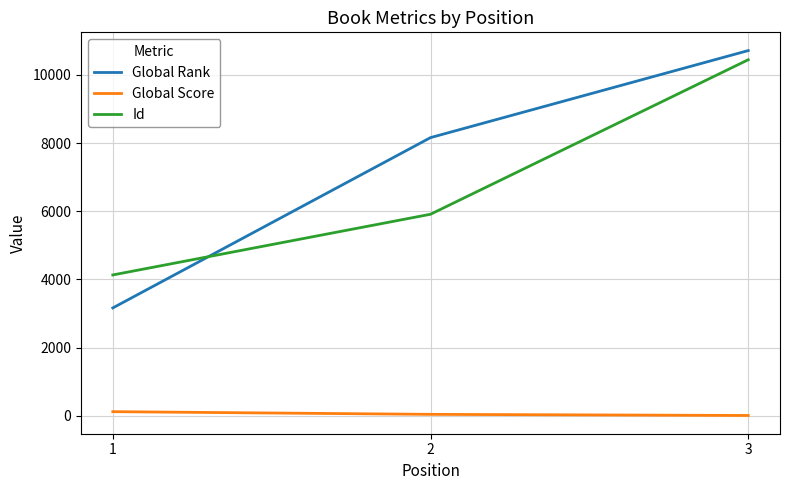

At how many categories does at least one series exceed 8560?

1